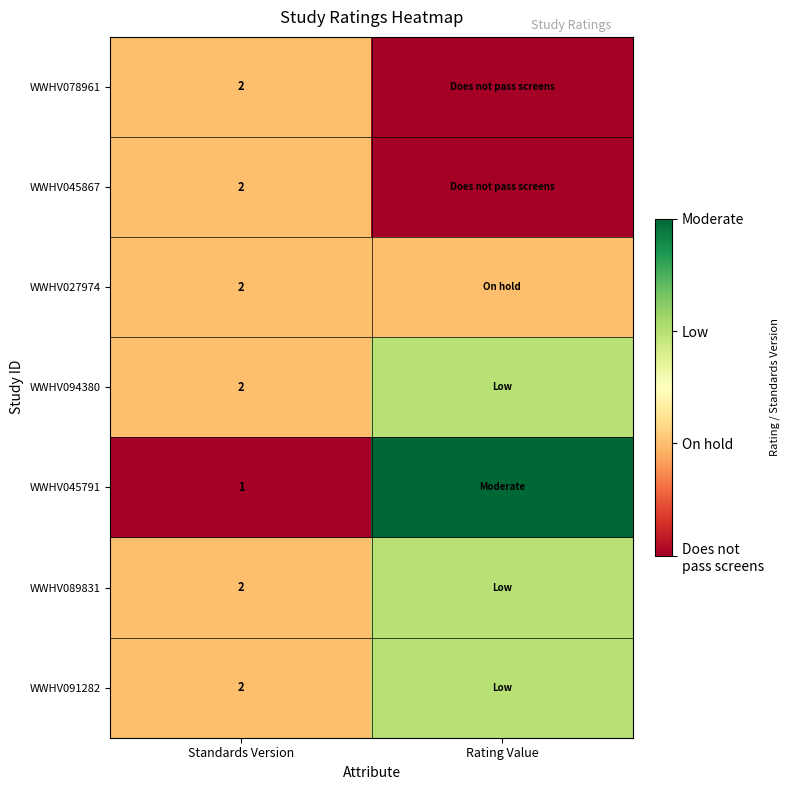

The WWHV089831 series shows 2 at Standards Version. True or false?

True